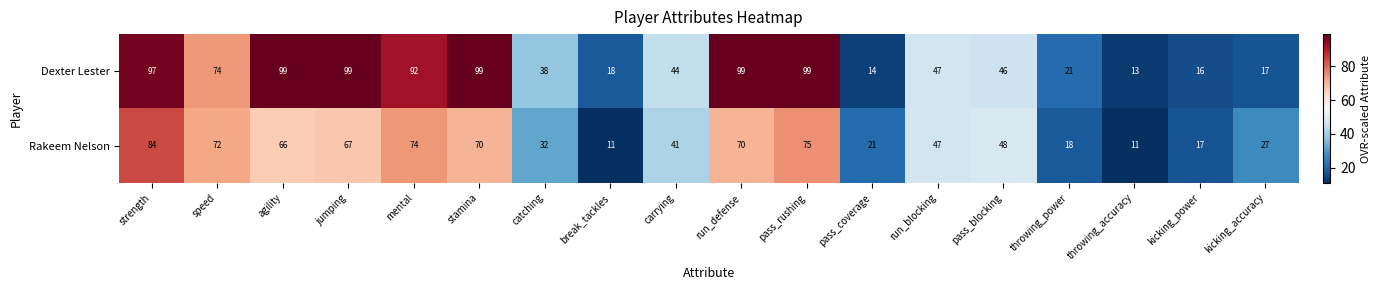

Where does the Rakeem Nelson series first go above 48?

strength